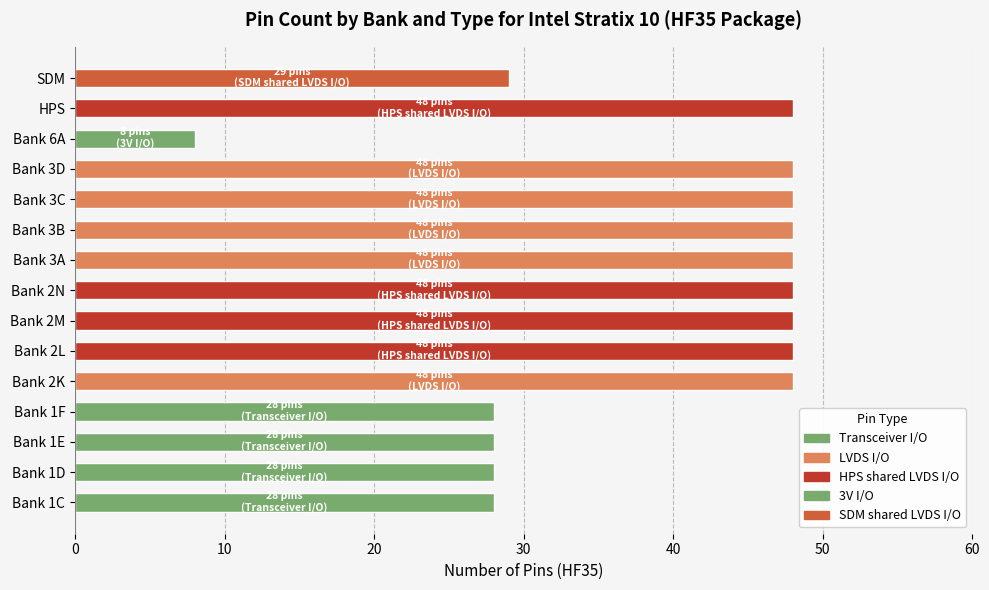

What is the change in value from Bank 6A to SDM?

+21